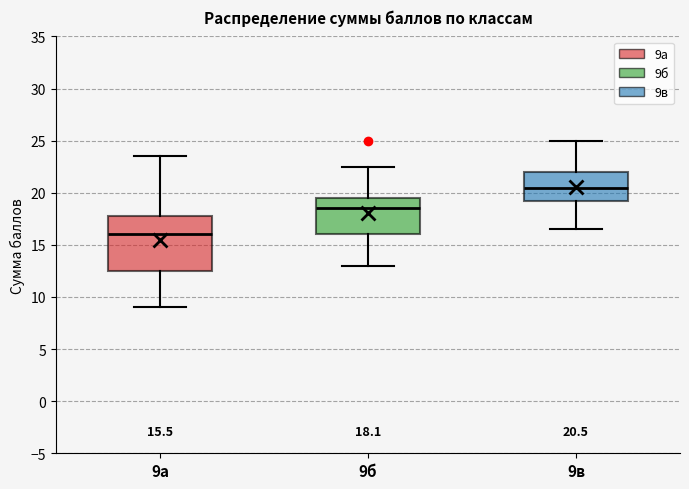

Which box's median line is the highest?

9в